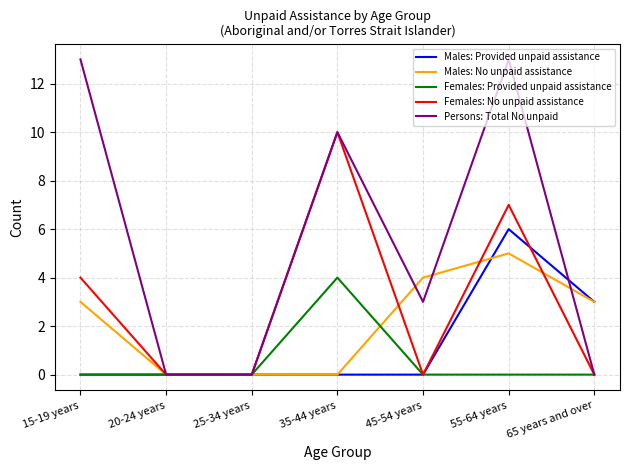

Rank the series by their maximum value, from lowest to highest.

Females: Provided unpaid assistance, Males: No unpaid assistance, Males: Provided unpaid assistance, Females: No unpaid assistance, Persons: Total No unpaid